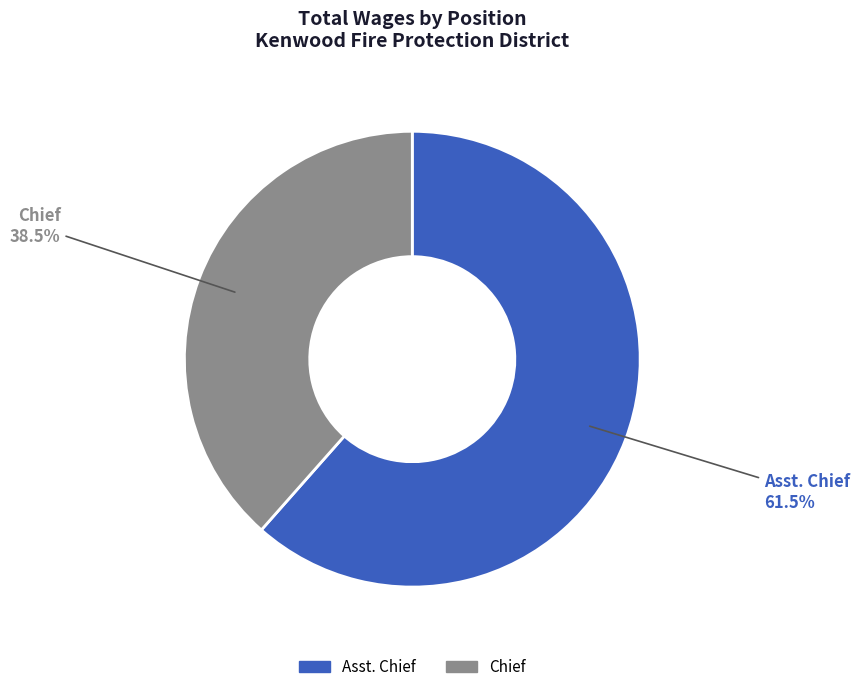

To the nearest percent, what is the difference between the Chief and Asst. Chief slice percentages?

23%